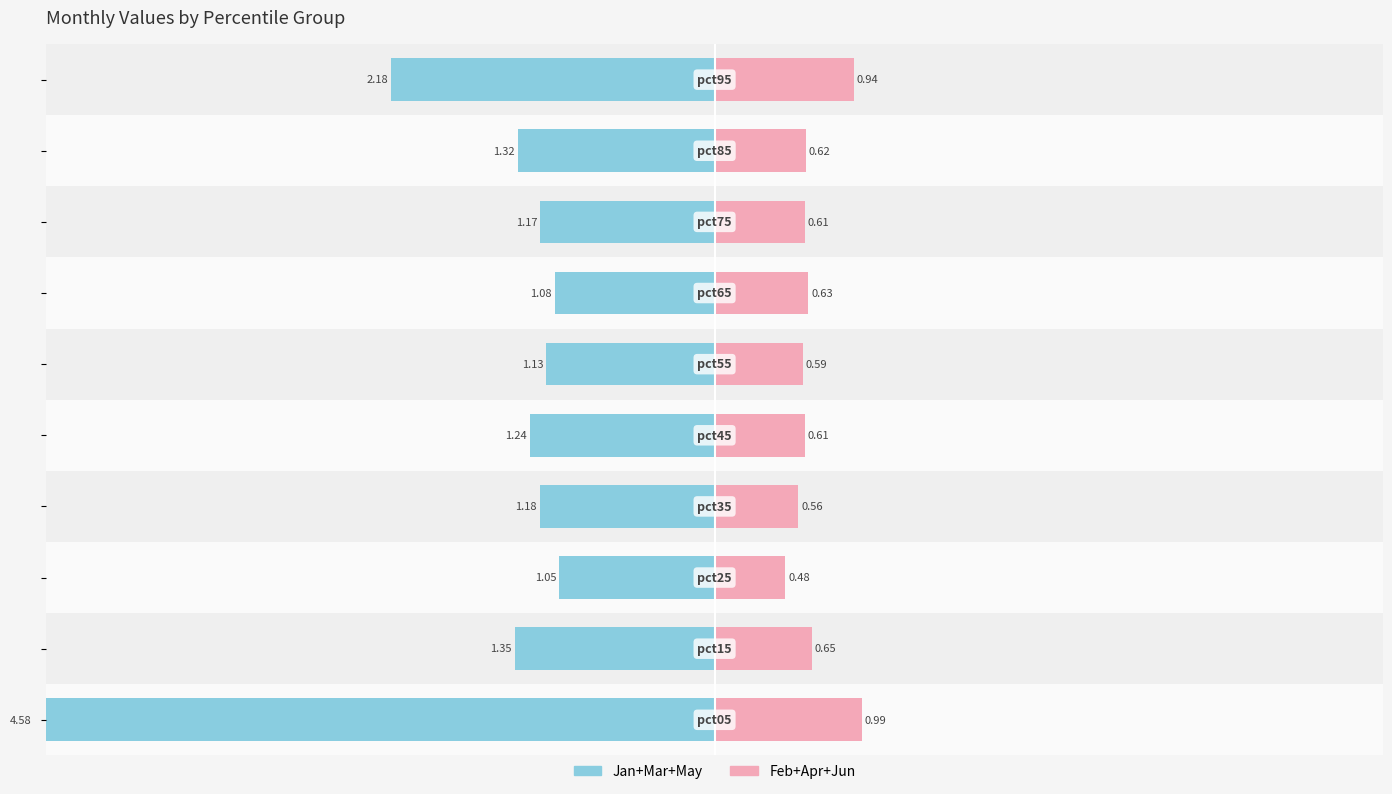

Count the number of categories in the chart.

10